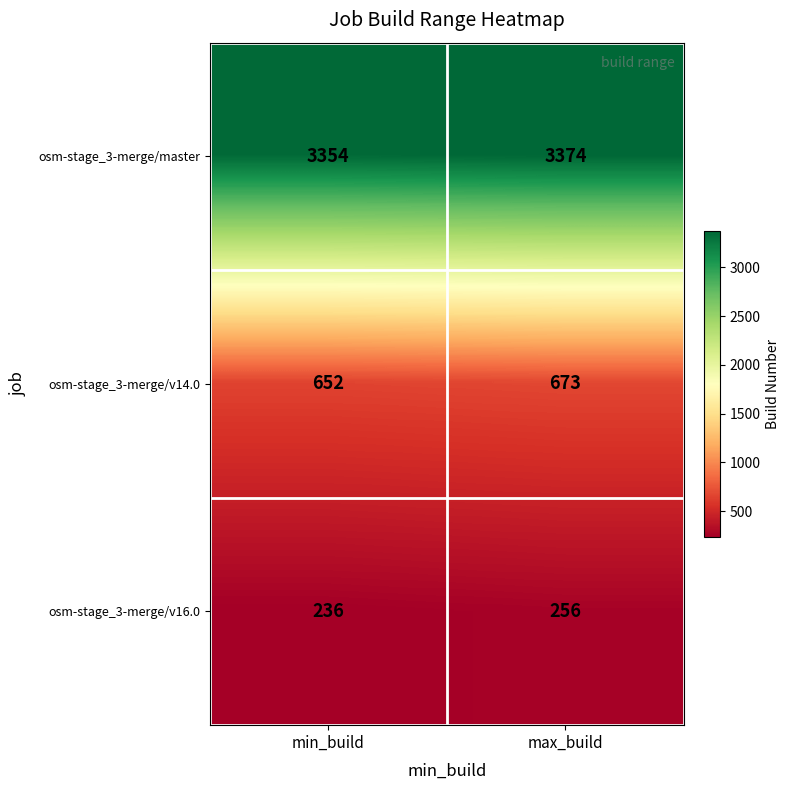

What is the difference between the osm-stage_3-merge/master values at min_build and max_build?

20